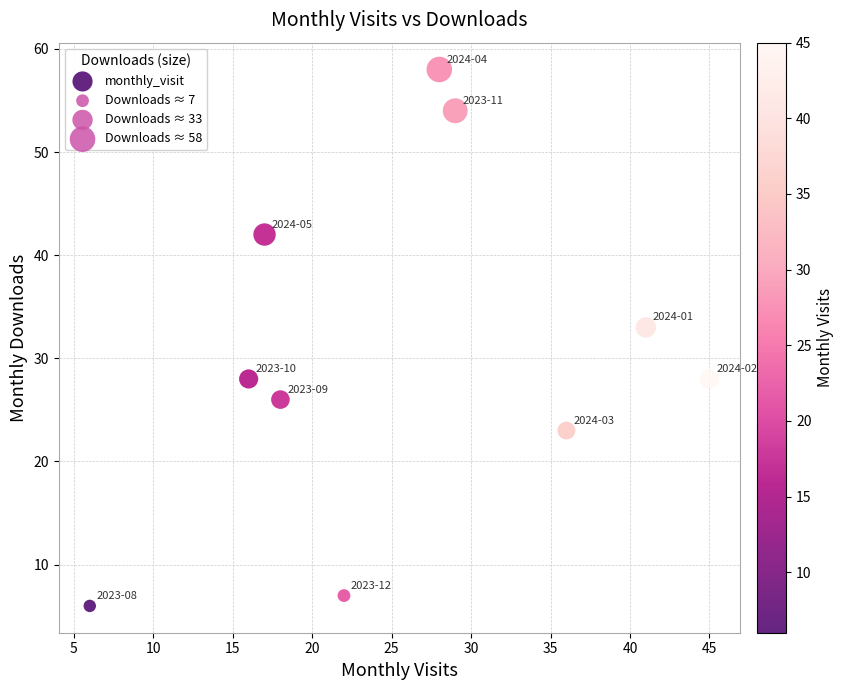

What Y value in the scatter plot is closest to 32?

33